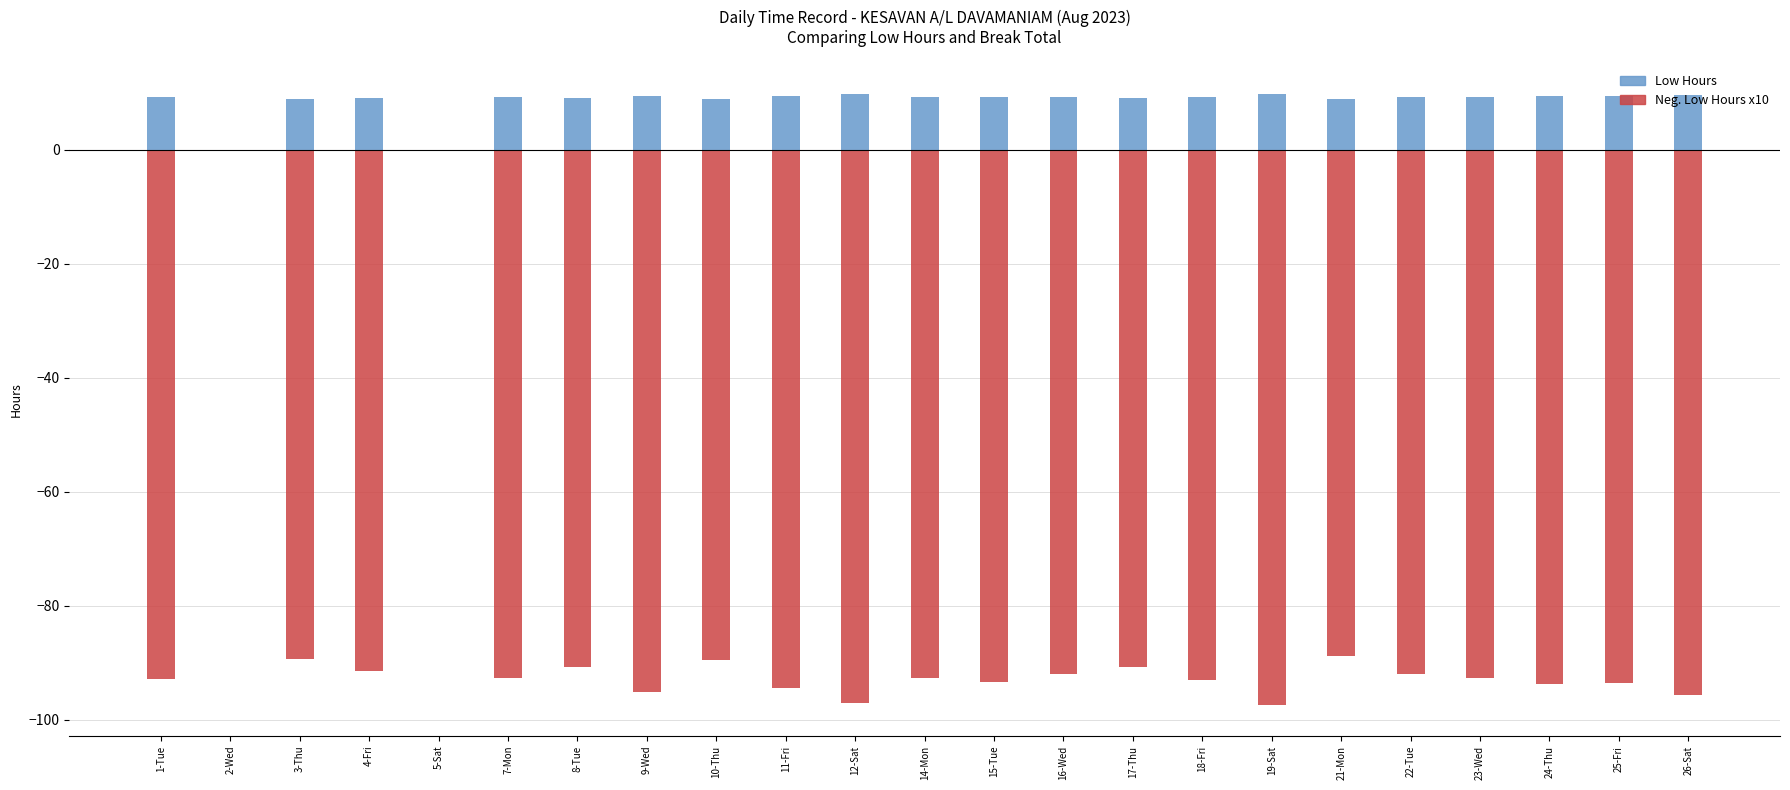

What is the total value across all series at 10-Thu?

-80.6